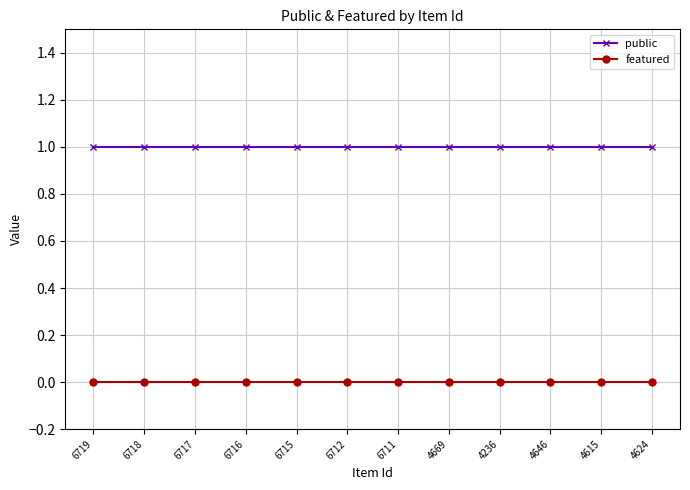

At how many categories does at least one series exceed 0?

12